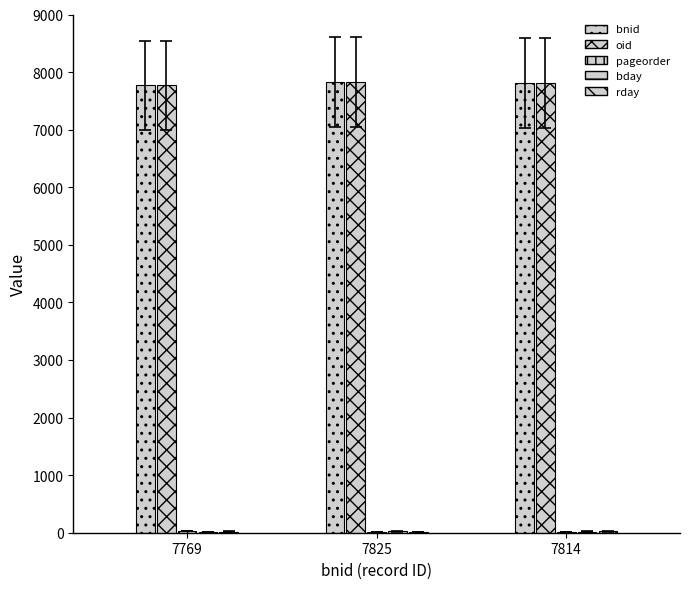

Count the number of data series in this chart.

5